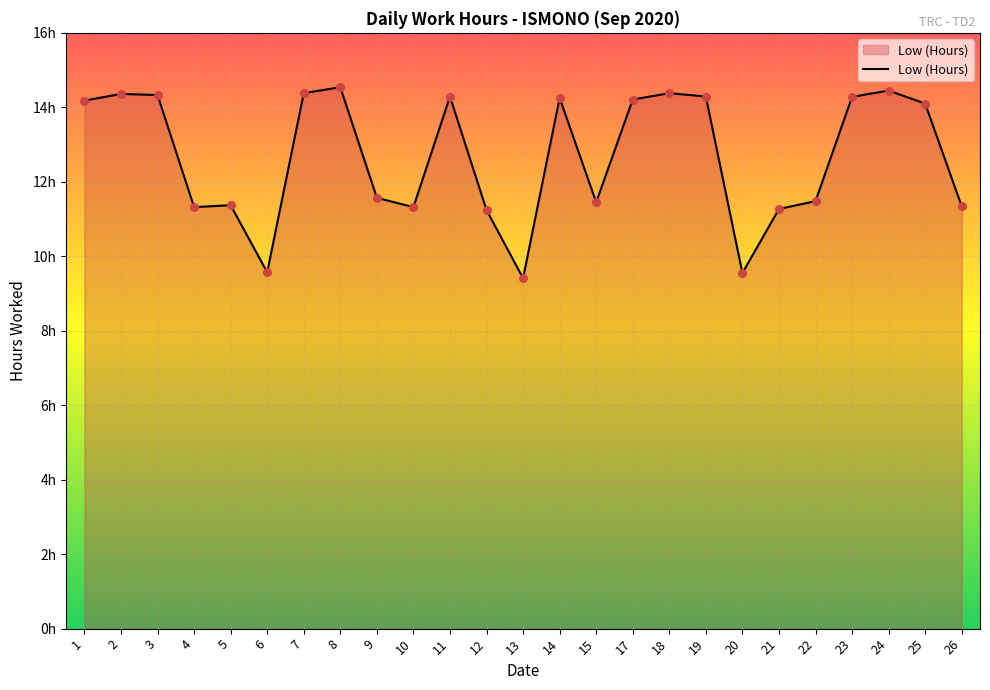

What is the change in value from 13 to 26?

+1.9